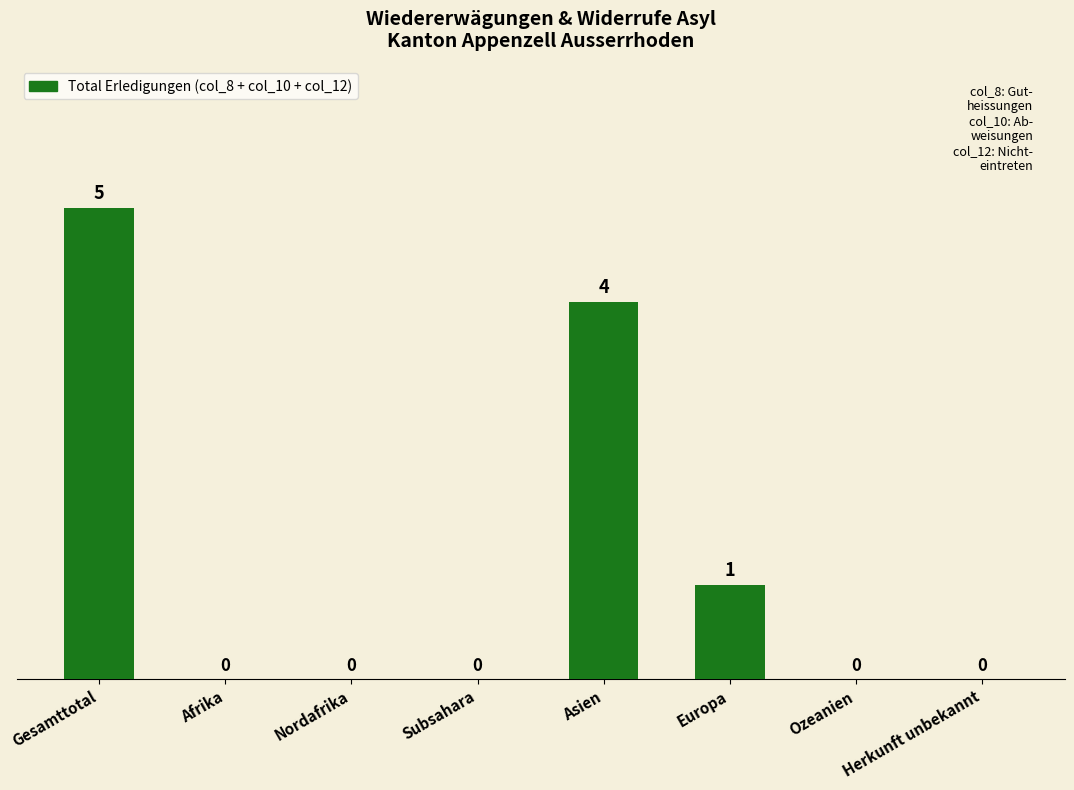

Which category has the highest value across all series?

Gesamttotal